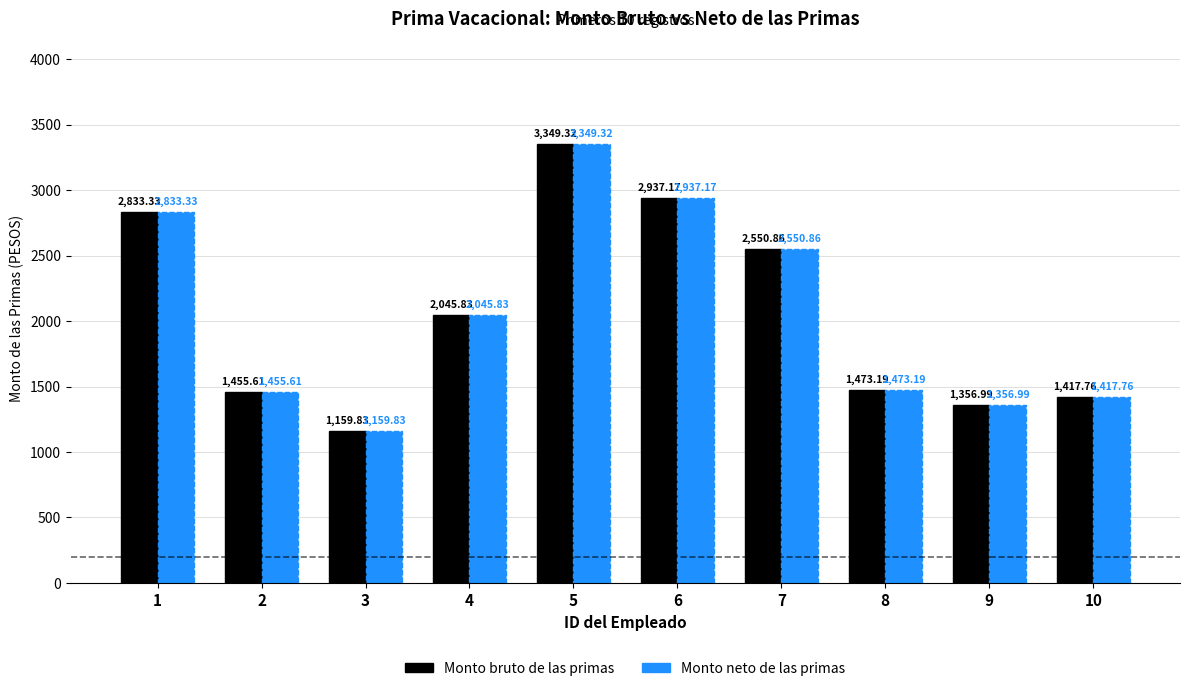

List the labels in order of Monto bruto de las primas value, smallest first.

3, 9, 10, 2, 8, 4, 7, 1, 6, 5